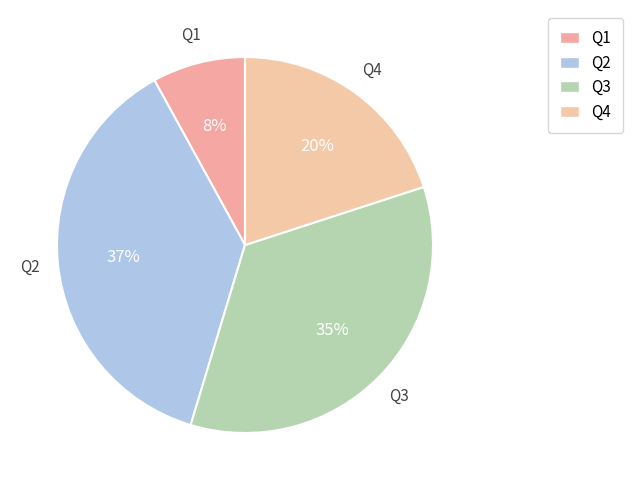

How many segments does this pie chart have?

4